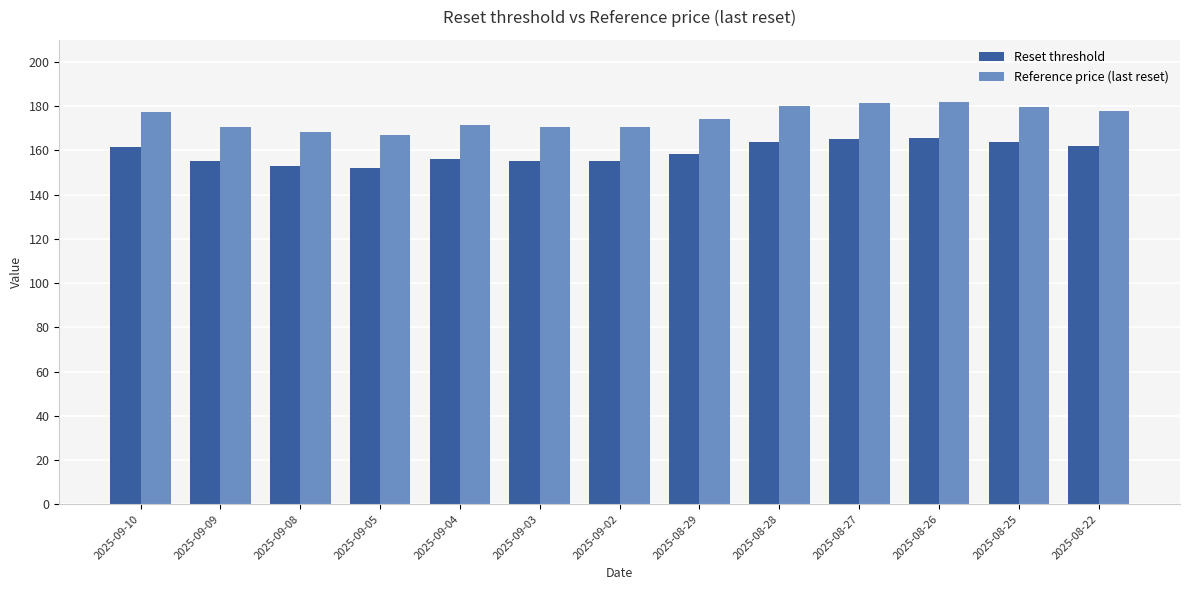

Where does the Reference price (last reset) series first go above 174?

2025-09-10